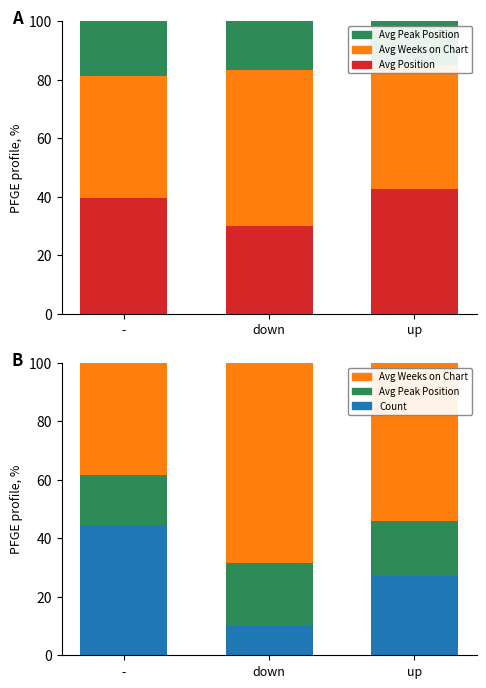

Does the chart contain stacked bars?

No